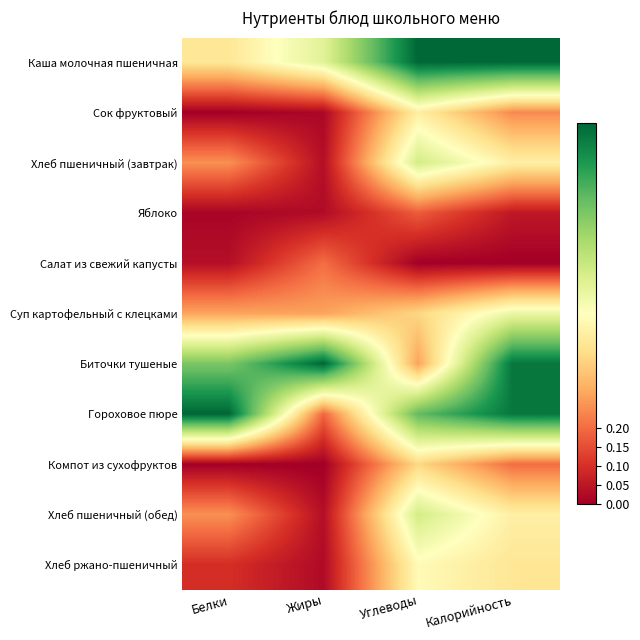

At how many categories does at least one series exceed 0?

4